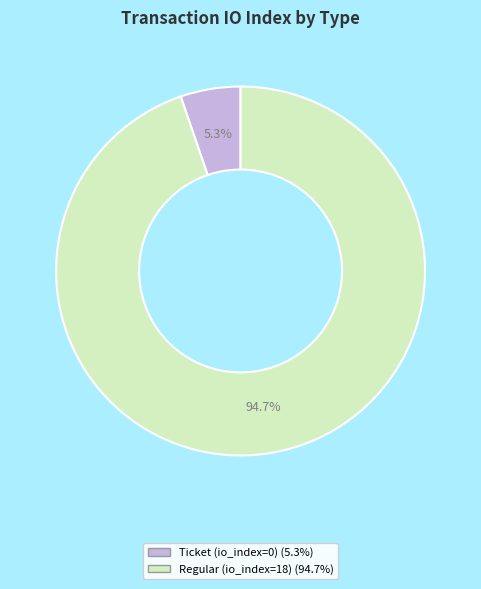

Which slice is the smallest?

Ticket